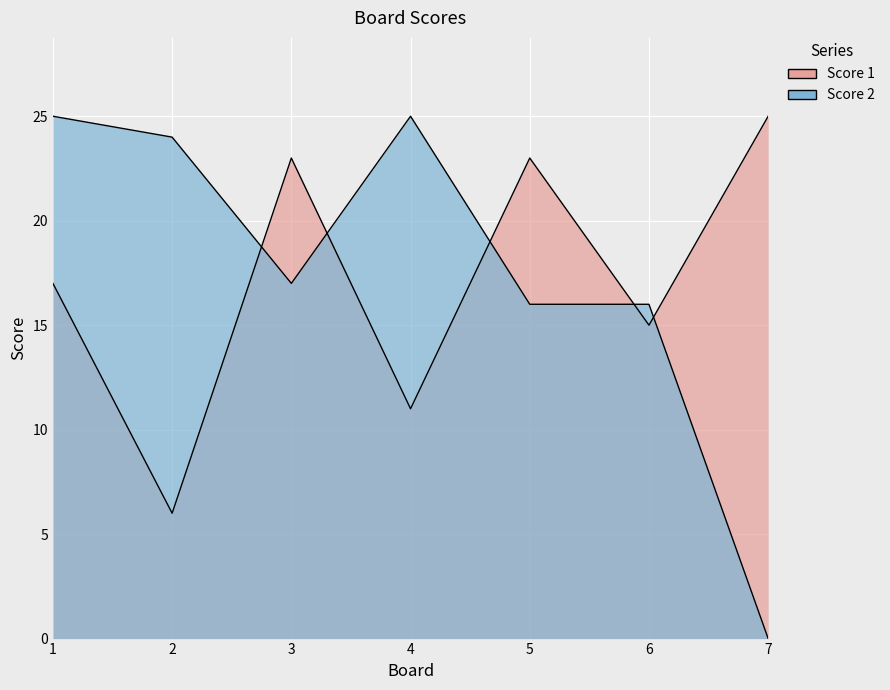

At which category does the chart reach its peak across all series?

7